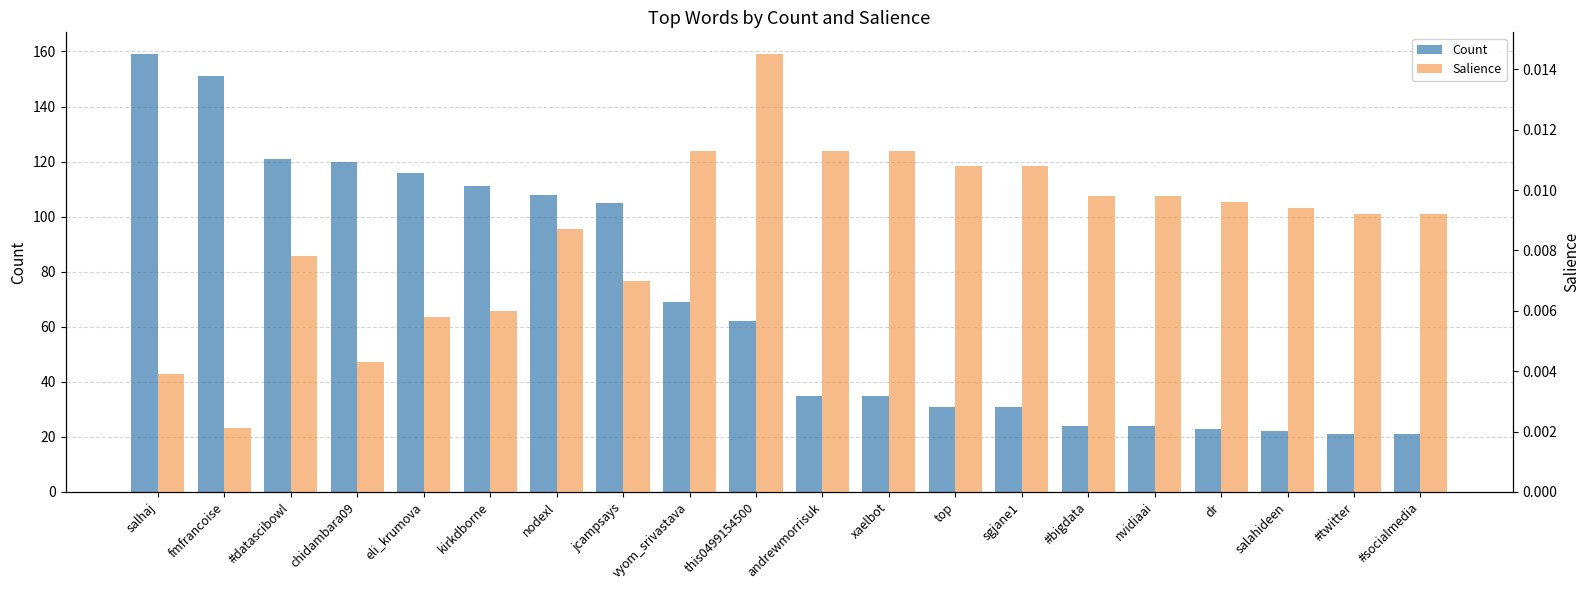

Reading left to right, transcribe all the data shown in this chart.

Count: salhaj=159.0	fmfrancoise=151.0	#datascibowl=121.0	chidambara09=120.0	eli_krumova=116.0	kirkdborne=111.0	nodexl=108.0	jcampsays=105.0	vyom_srivastava=69.0	this0499154500=62.0	andrewmorrisuk=35.0	xaelbot=35.0	top=31.0	sgjane1=31.0	#bigdata=24.0	nvidiaai=24.0	dr=23.0	salahideen=22.0	#twitter=21.0	#socialmedia=21.0
Salience: salhaj=0.0	fmfrancoise=0.0	#datascibowl=0.0	chidambara09=0.0	eli_krumova=0.0	kirkdborne=0.0	nodexl=0.0	jcampsays=0.0	vyom_srivastava=0.0	this0499154500=0.0	andrewmorrisuk=0.0	xaelbot=0.0	top=0.0	sgjane1=0.0	#bigdata=0.0	nvidiaai=0.0	dr=0.0	salahideen=0.0	#twitter=0.0	#socialmedia=0.0